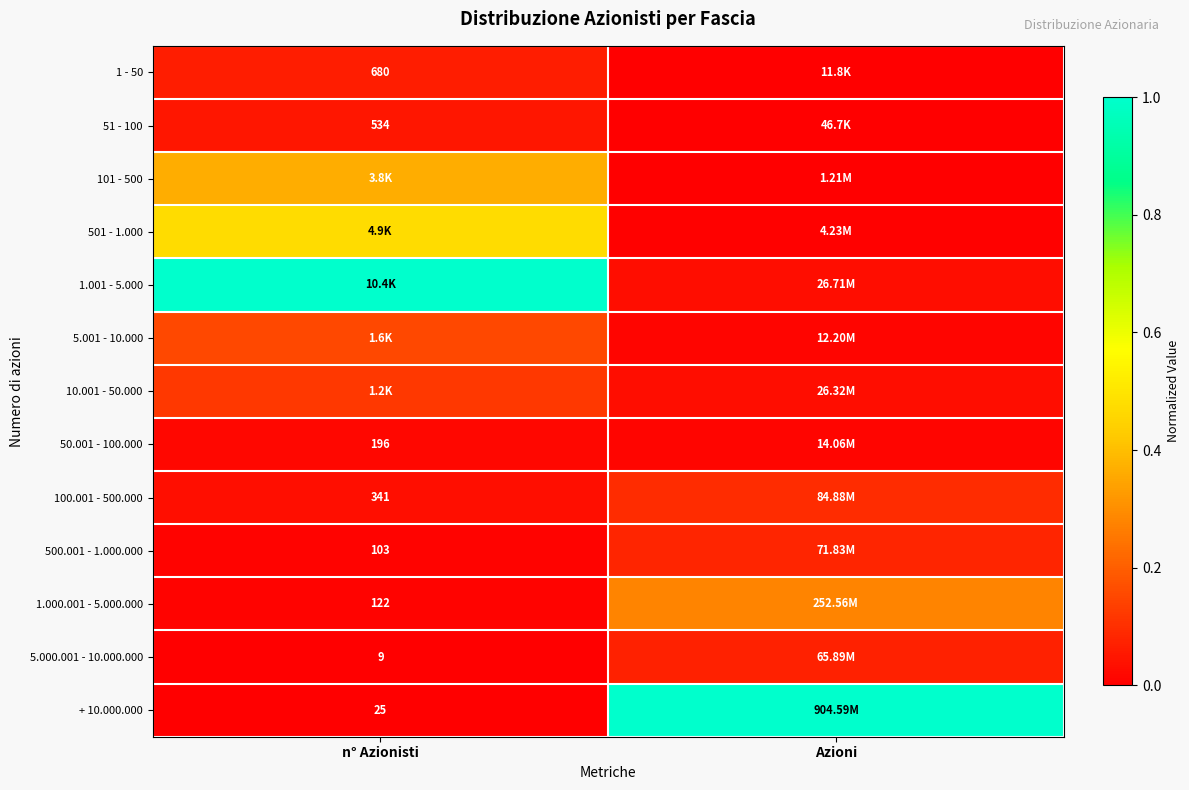

Is the value of 51 - 100 at n° Azionisti greater than the value of 1 - 50 at n° Azionisti?

No